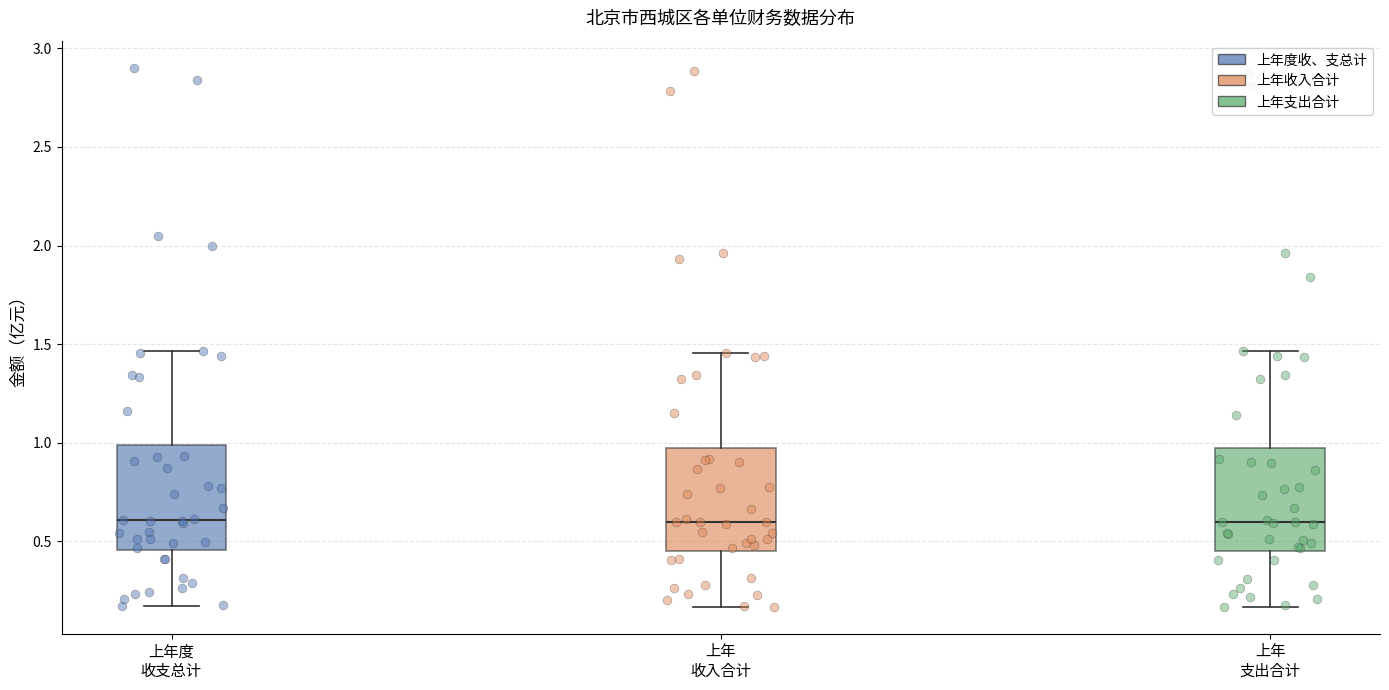

Where is the upper edge of the box for 上年 收入合计 on the y-axis? The values are not printed on the chart, so give them approximately, as read against the axis.

1.00